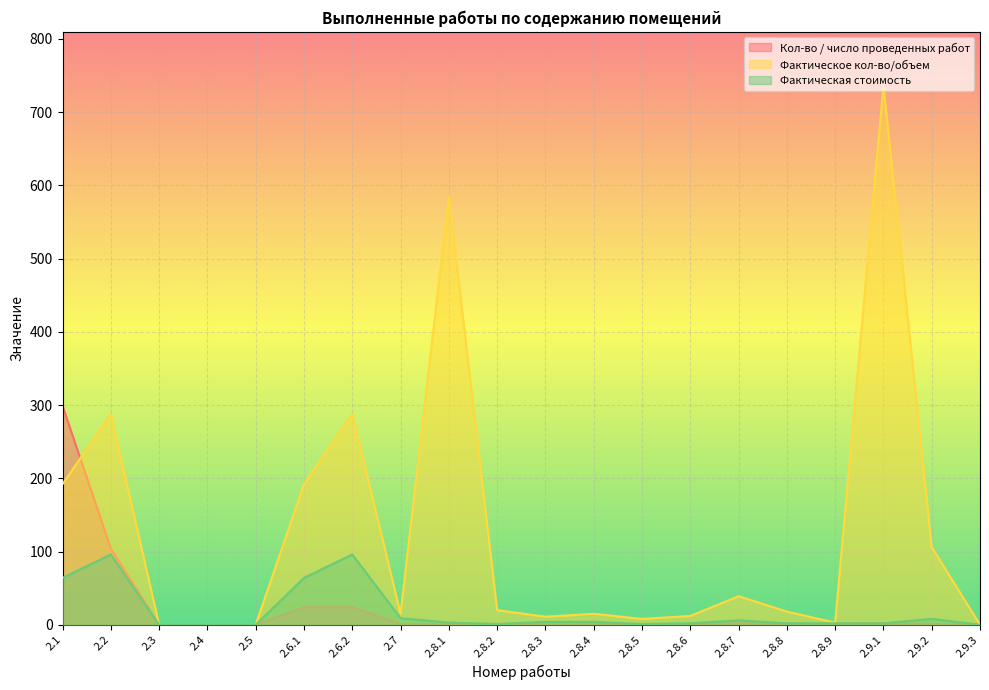

Which category has the lowest value in the Кол-во / число проведенных работ series?

2.3